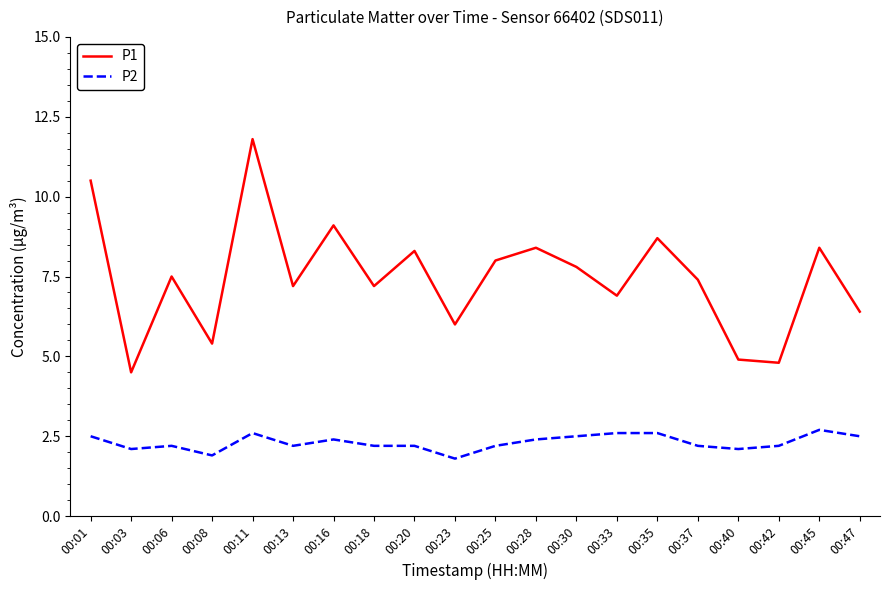

Is this an area chart (filled region under the line)?

No